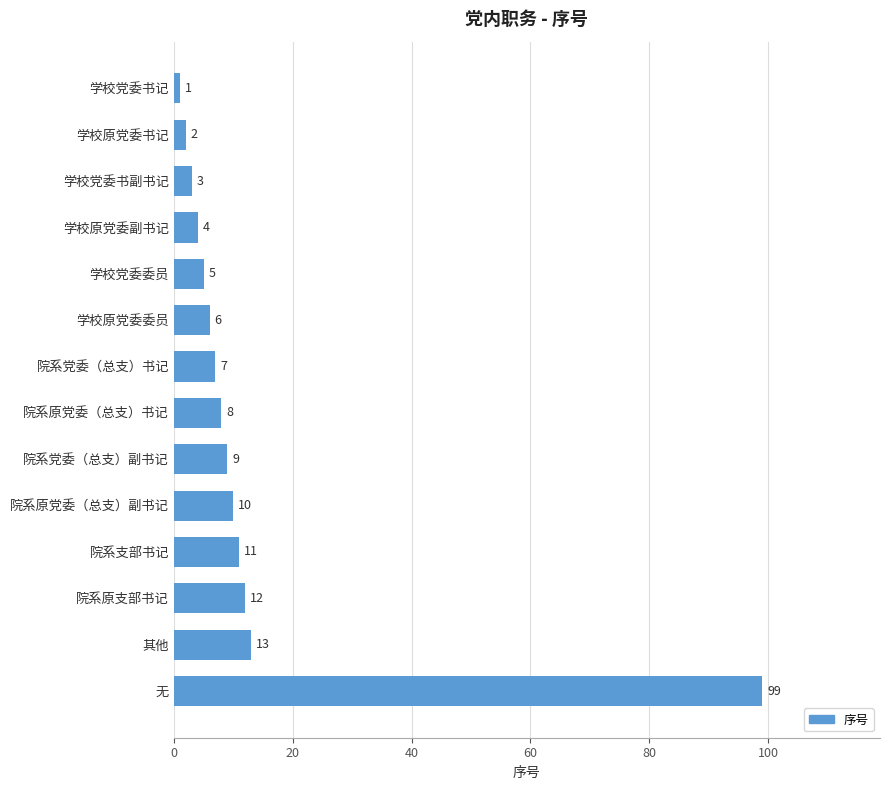

Reading top to bottom, what are all the values shown in this chart?

学校党委书记=1	学校原党委书记=2	学校党委书副书记=3	学校原党委副书记=4	学校党委委员=5	学校原党委委员=6	院系党委（总支）书记=7	院系原党委（总支）书记=8	院系党委（总支）副书记=9	院系原党委（总支）副书记=10	院系支部书记=11	院系原支部书记=12	其他=13	无=99